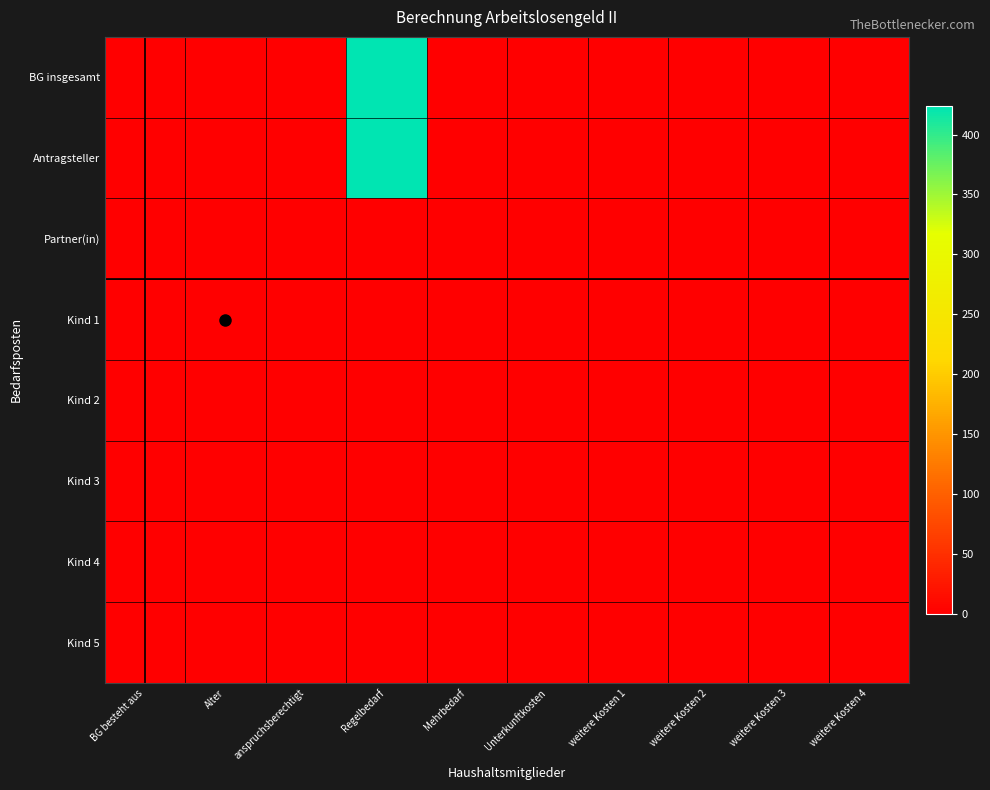

Reading left to right, extract all data points from this chart.

BG insgesamt: BG besteht aus=1	Alter=0	anspruchsberechtigt=0	Regelbedarf=424	Mehrbedarf=0	Unterkunftkosten=0	weitere Kosten 1=0	weitere Kosten 2=0	weitere Kosten 3=0	weitere Kosten 4=0
Antragsteller: BG besteht aus=0	Alter=0	anspruchsberechtigt=0	Regelbedarf=424	Mehrbedarf=0	Unterkunftkosten=0	weitere Kosten 1=0	weitere Kosten 2=0	weitere Kosten 3=0	weitere Kosten 4=0
Partner(in): BG besteht aus=0	Alter=0	anspruchsberechtigt=0	Regelbedarf=0	Mehrbedarf=0	Unterkunftkosten=0	weitere Kosten 1=0	weitere Kosten 2=0	weitere Kosten 3=0	weitere Kosten 4=0
Kind 1: BG besteht aus=0	Alter=0	anspruchsberechtigt=0	Regelbedarf=0	Mehrbedarf=0	Unterkunftkosten=0	weitere Kosten 1=0	weitere Kosten 2=0	weitere Kosten 3=0	weitere Kosten 4=0
Kind 2: BG besteht aus=0	Alter=0	anspruchsberechtigt=0	Regelbedarf=0	Mehrbedarf=0	Unterkunftkosten=0	weitere Kosten 1=0	weitere Kosten 2=0	weitere Kosten 3=0	weitere Kosten 4=0
Kind 3: BG besteht aus=0	Alter=0	anspruchsberechtigt=0	Regelbedarf=0	Mehrbedarf=0	Unterkunftkosten=0	weitere Kosten 1=0	weitere Kosten 2=0	weitere Kosten 3=0	weitere Kosten 4=0
Kind 4: BG besteht aus=0	Alter=0	anspruchsberechtigt=0	Regelbedarf=0	Mehrbedarf=0	Unterkunftkosten=0	weitere Kosten 1=0	weitere Kosten 2=0	weitere Kosten 3=0	weitere Kosten 4=0
Kind 5: BG besteht aus=0	Alter=0	anspruchsberechtigt=0	Regelbedarf=0	Mehrbedarf=0	Unterkunftkosten=0	weitere Kosten 1=0	weitere Kosten 2=0	weitere Kosten 3=0	weitere Kosten 4=0